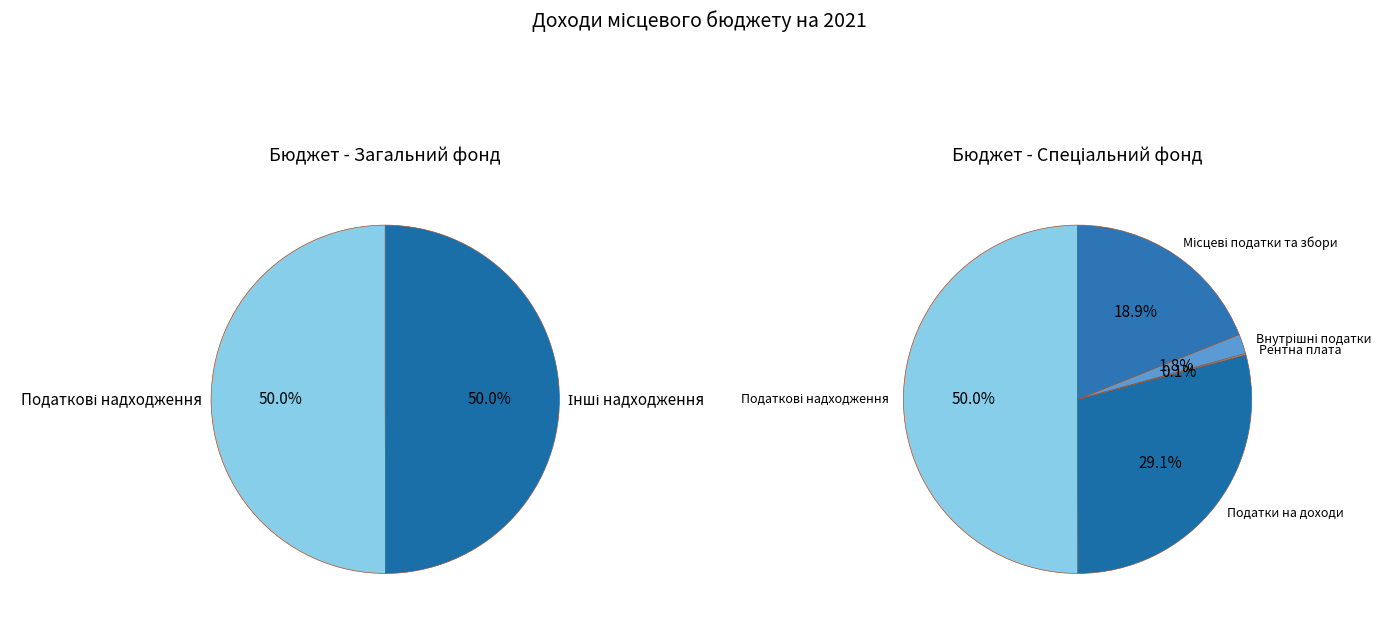

The Внутрішні податки slice represents 2% of the pie. True or false?

True